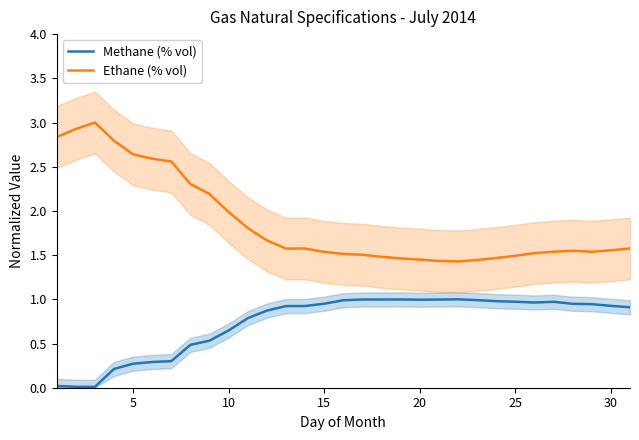

Does the chart display data point markers on the line(s)?

No